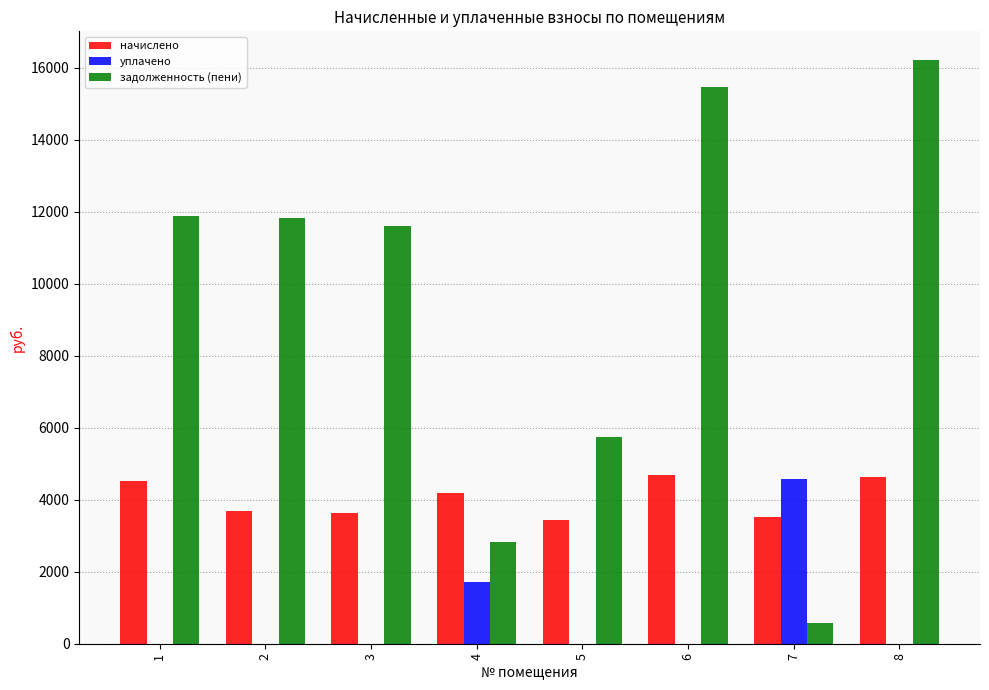

What is the sum of all уплачено values?

6305.5